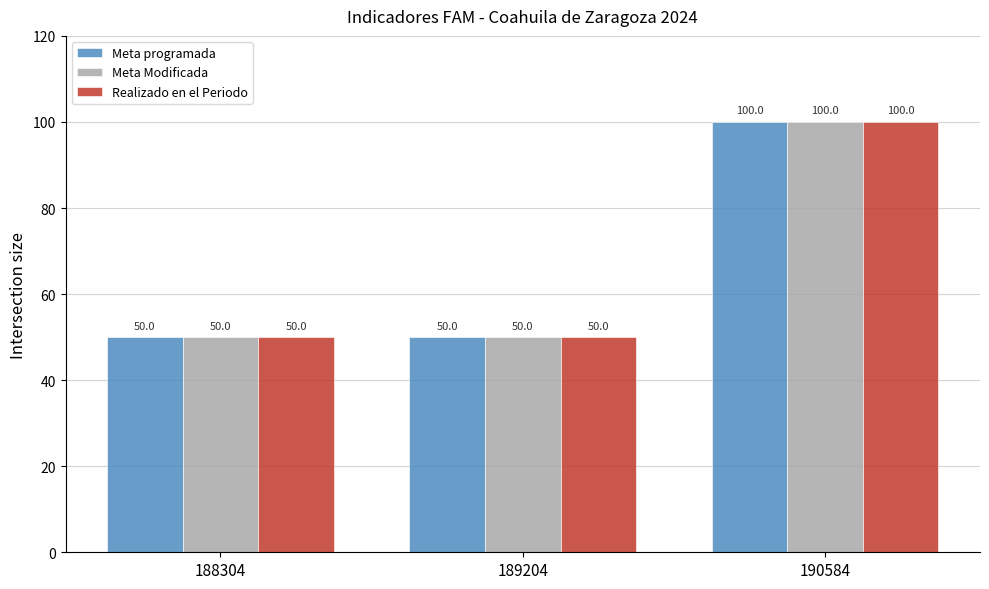

Is it true that Meta programada equals 100.0 at 190584?

True